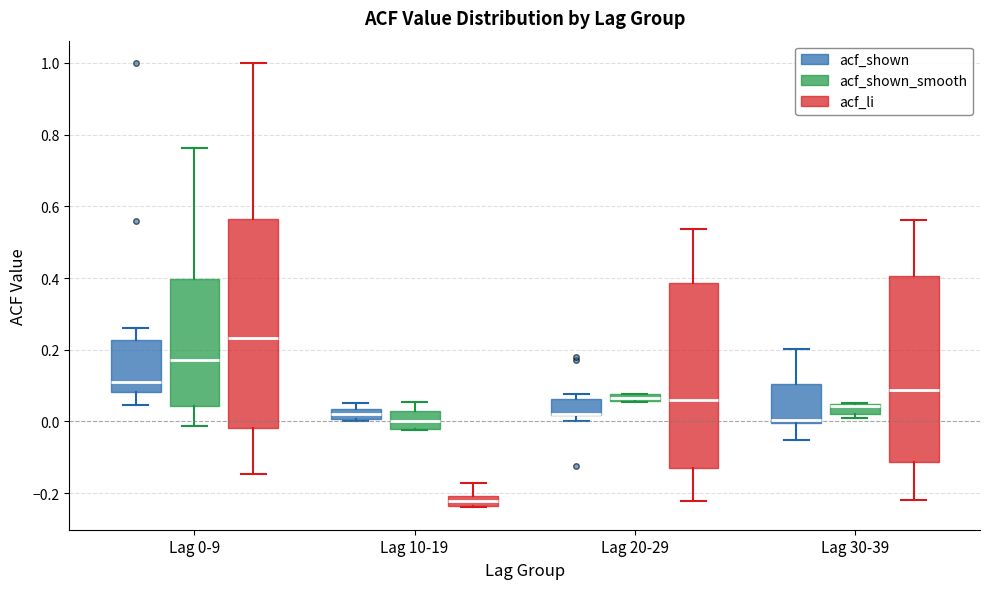

Where does the upper whisker of the box for Lag 0-9 (acf_li) end on the y-axis? The values are not printed on the chart, so give them approximately, as read against the axis.

1.00